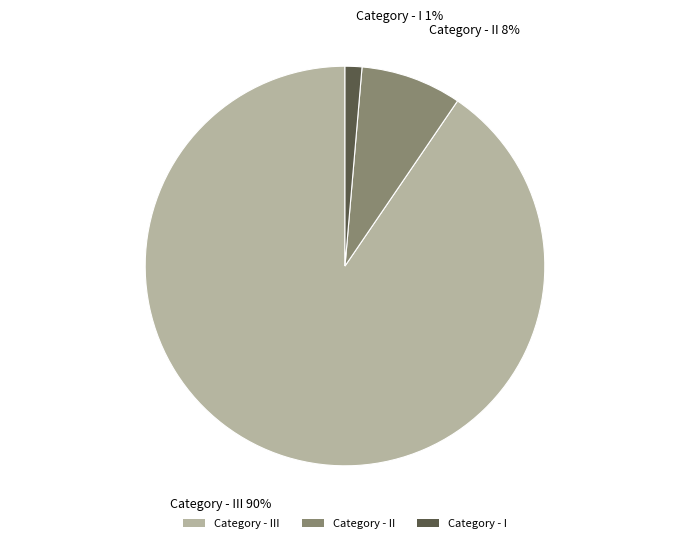

Do Category - I and Category - III together represent more than half of the pie?

Yes